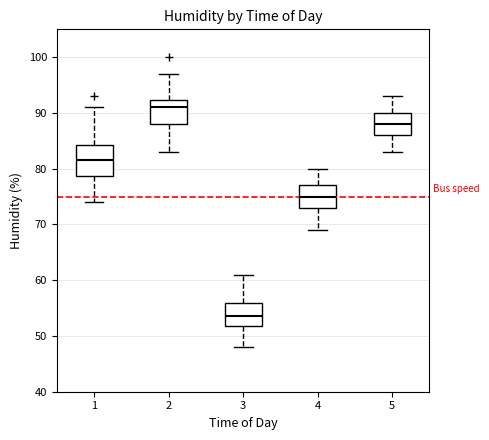

Where is the upper edge of the box at x = 2 on the y-axis? The values are not printed on the chart, so give them approximately, as read against the axis.

92